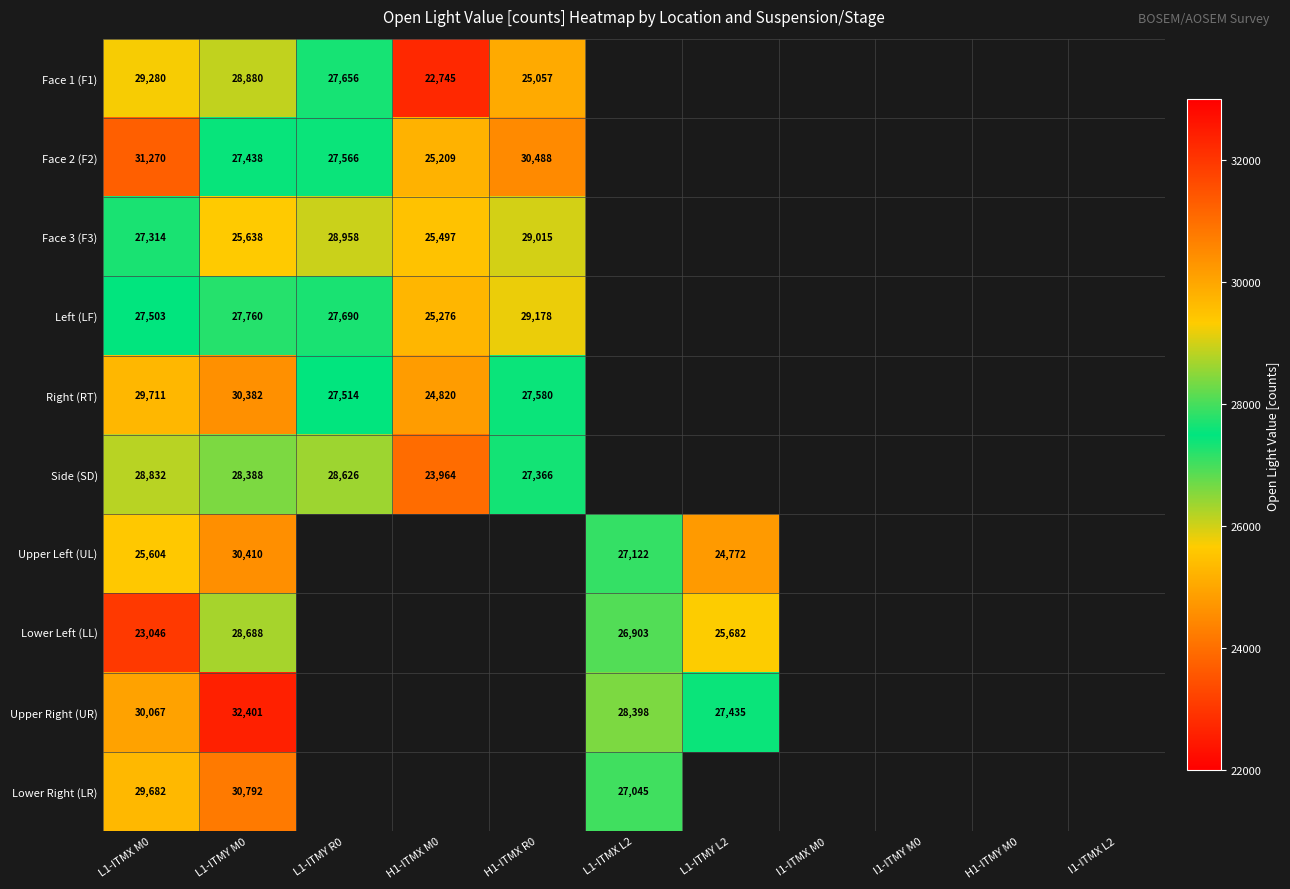

The value of Side (SD) at L1-ITMY M0 is 28388. True or false?

True